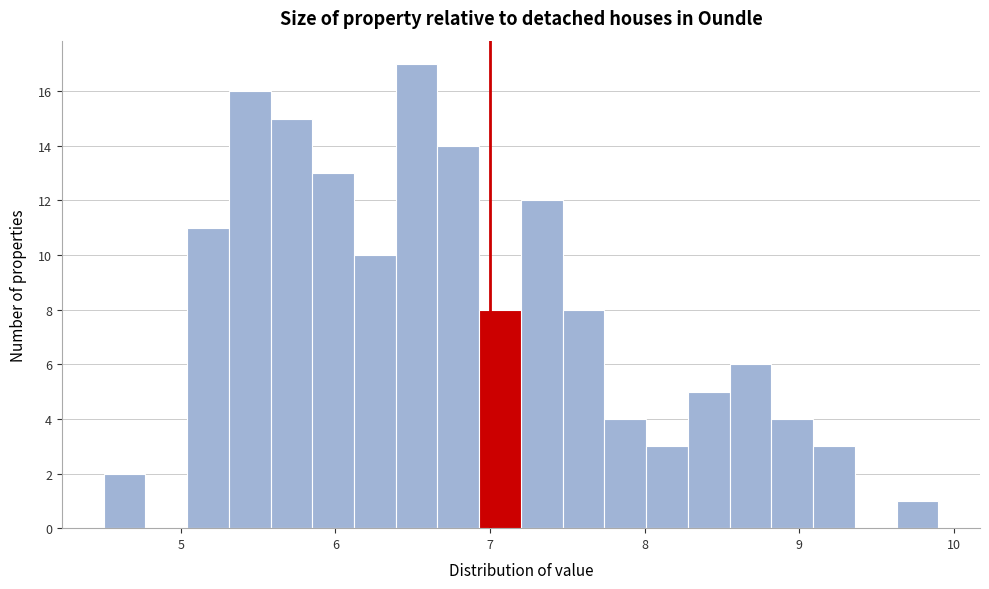

Around what value on the x-axis is the tallest bar? Give the approximate position of its centre, as read against the axis.

6.5